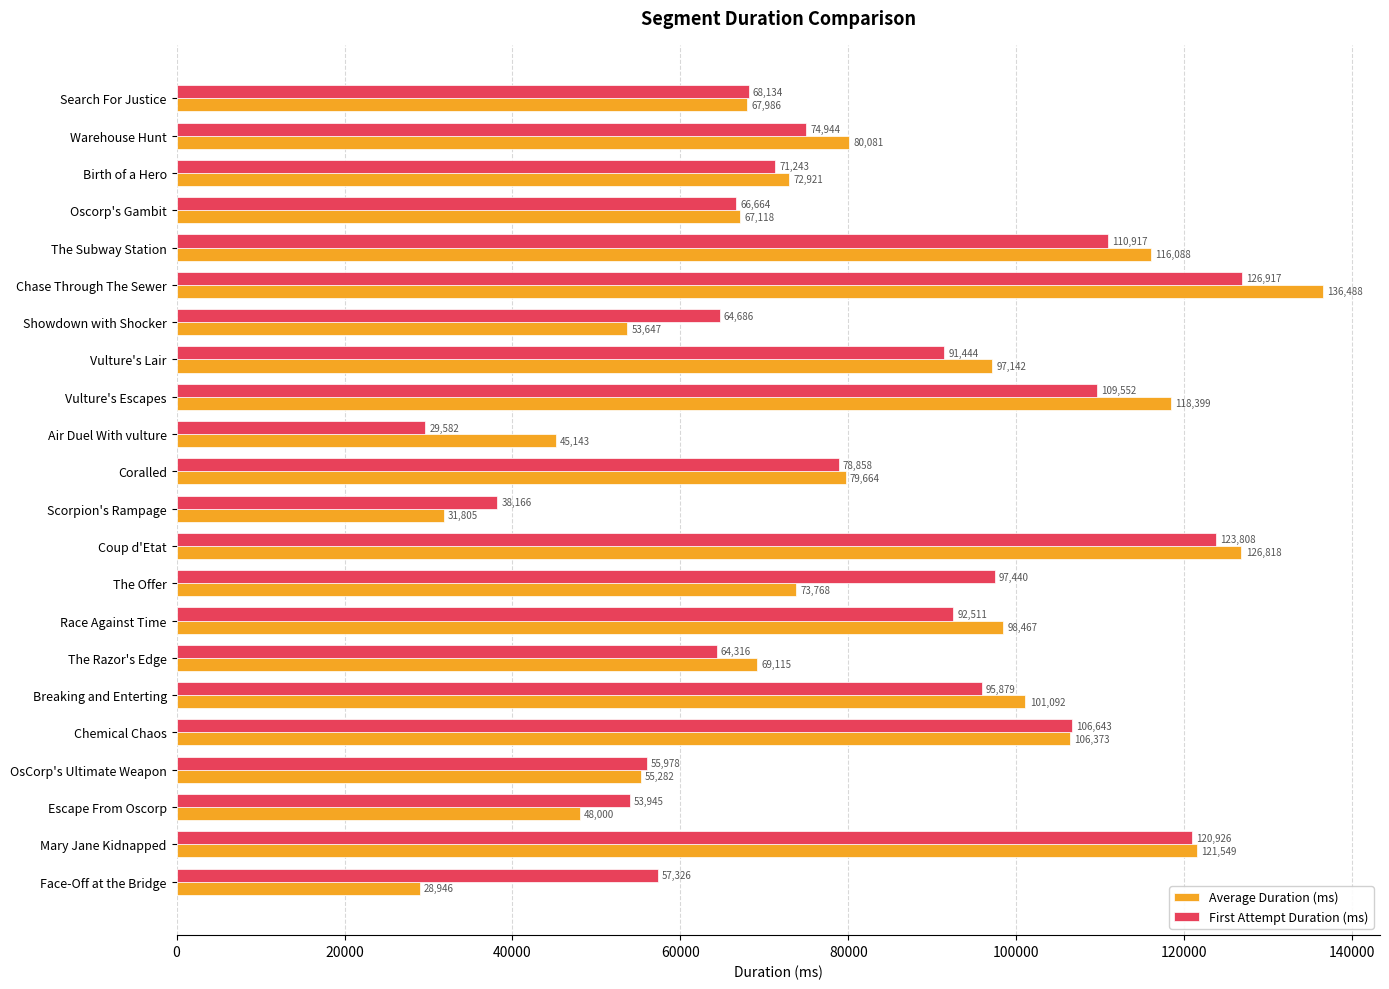

Rank the series by their average value, from highest to lowest.

First Attempt Duration (ms), Average Duration (ms)